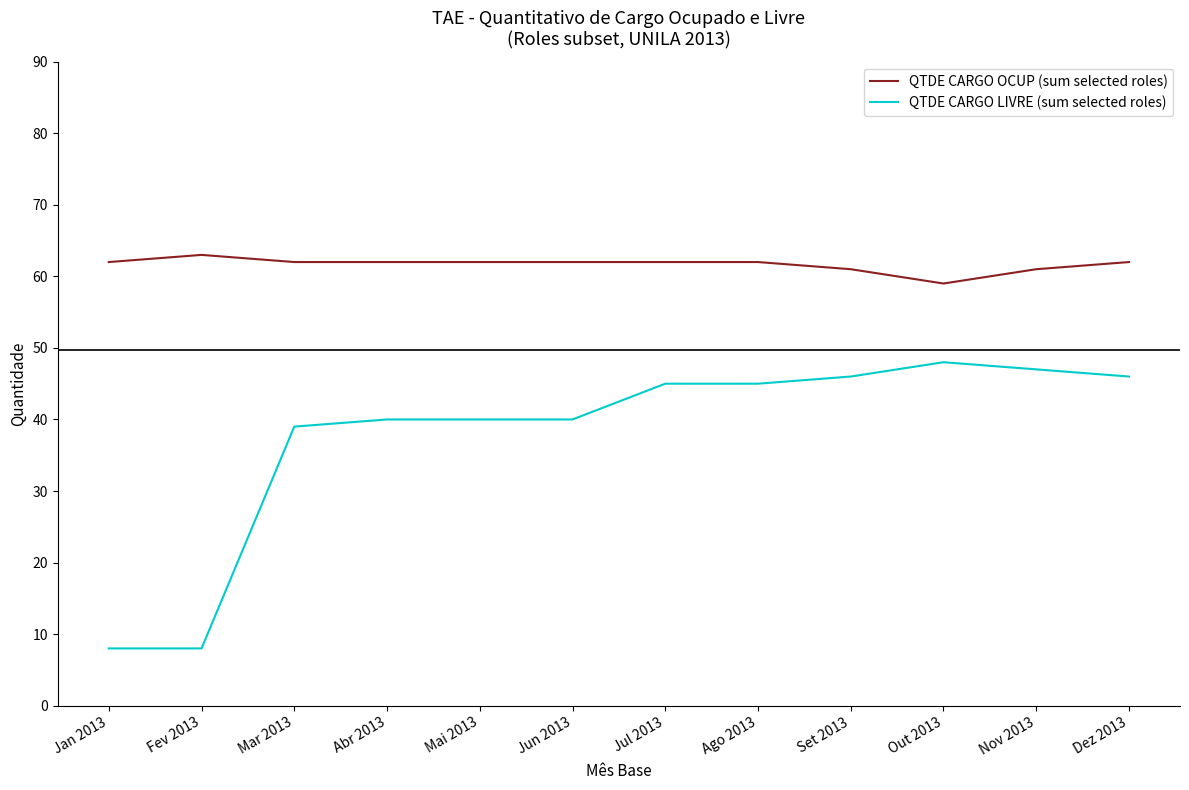

True or false: QTDE CARGO LIVRE (sum selected roles) and QTDE CARGO OCUP (sum selected roles) cross at least once.

False